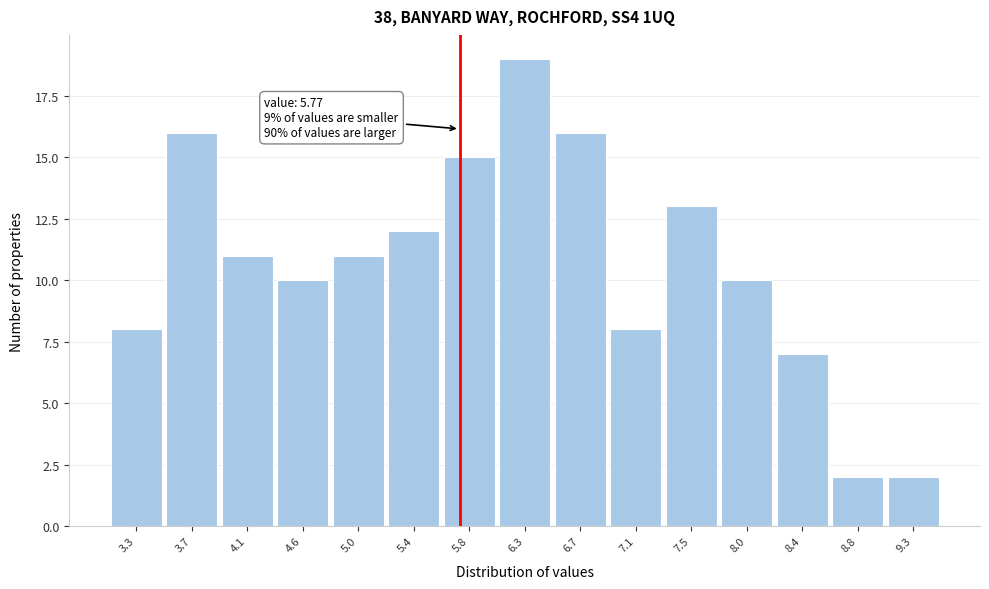

Over which range of the x-axis is the bar tallest?

6.05 to 6.50